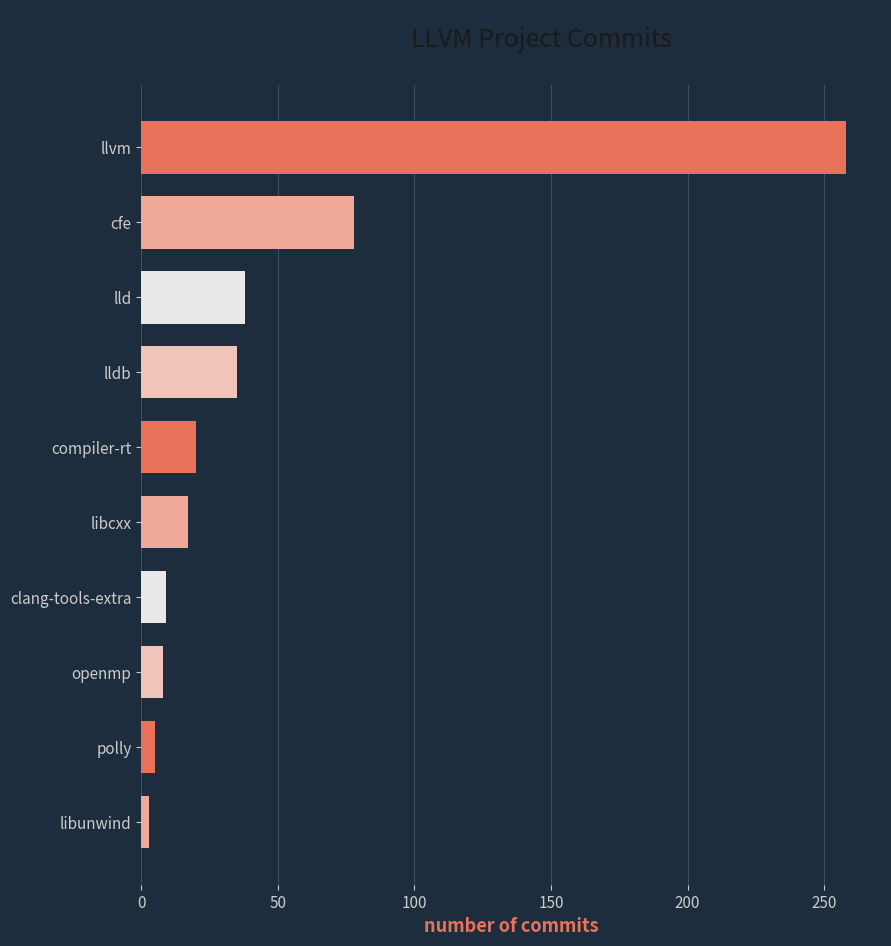

What is the sum of all values?

471